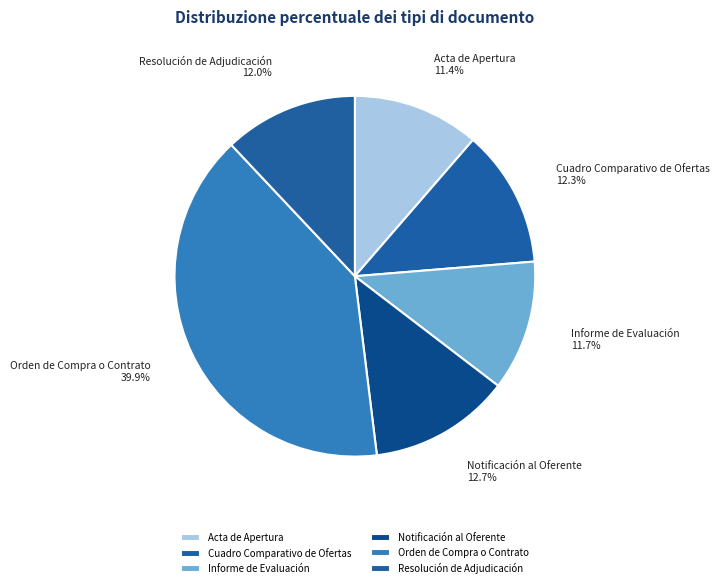

To the nearest percent, what is the average slice percentage?

17%